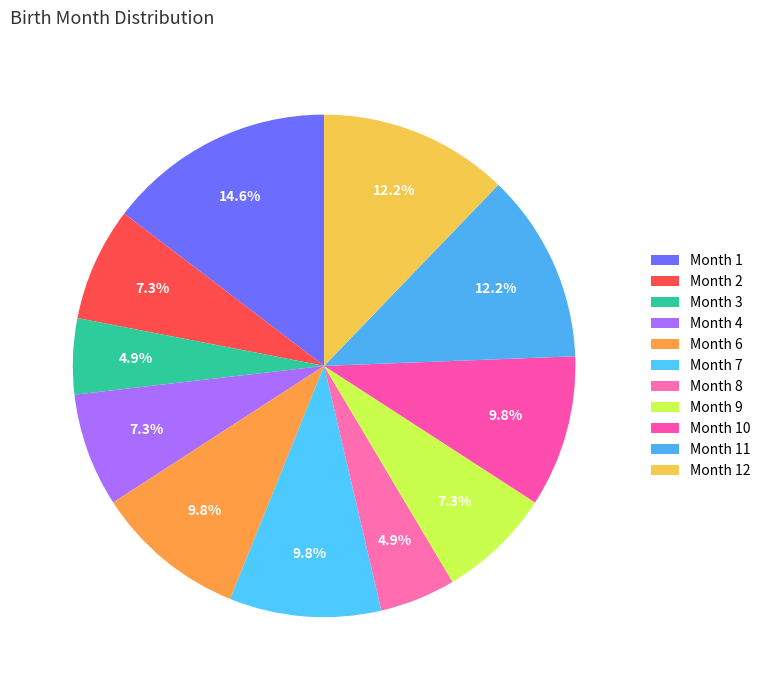

Count the number of slices in the pie.

11